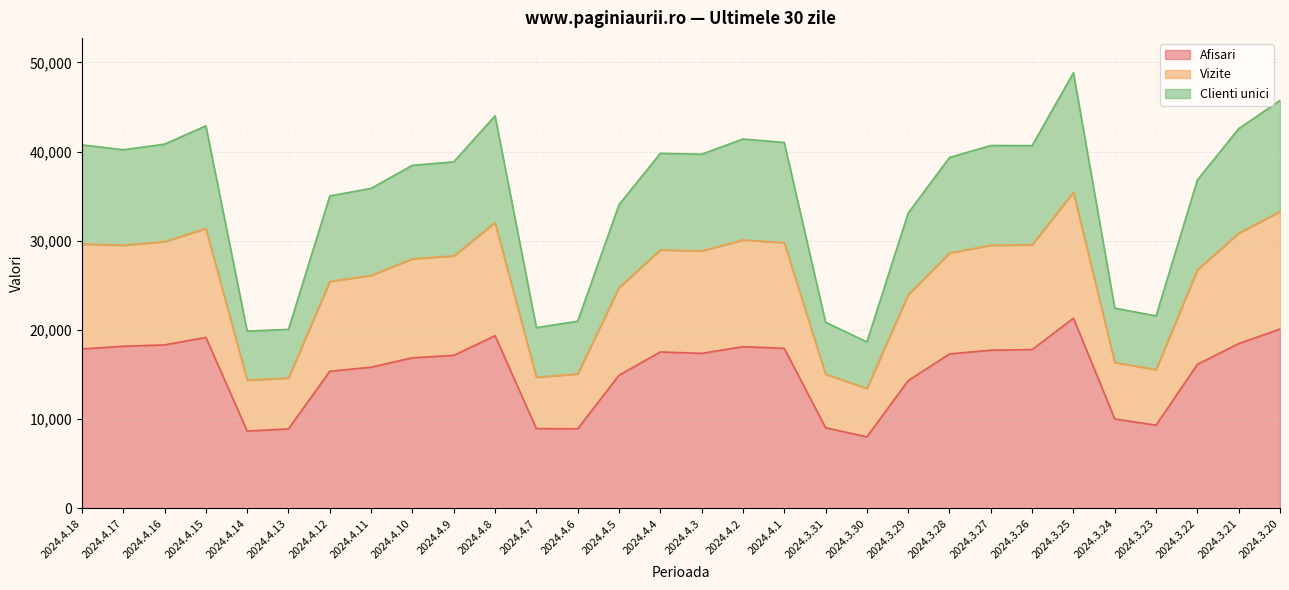

Where is the first local minimum for Clienti unici?

2024.4.17